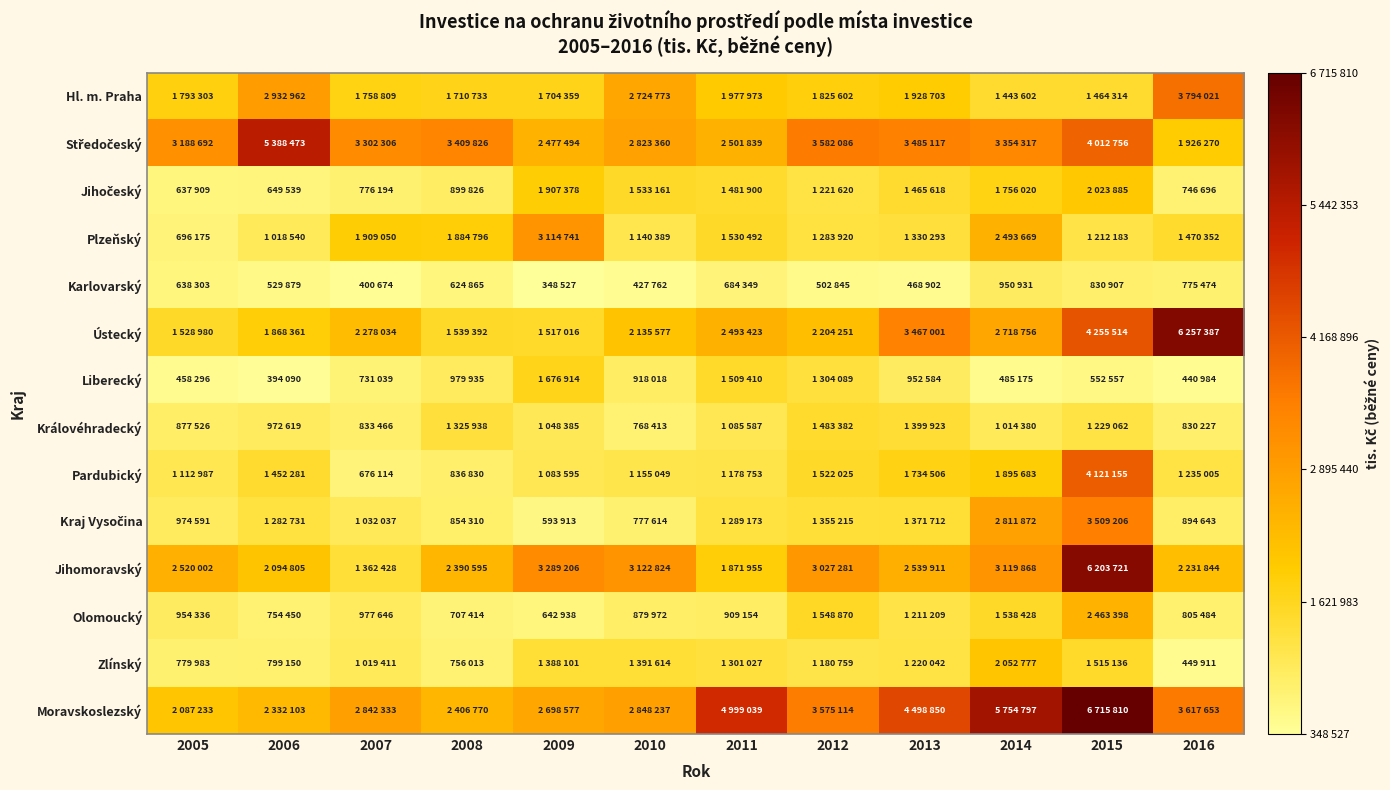

At how many categories does at least one series exceed 6002396?

2